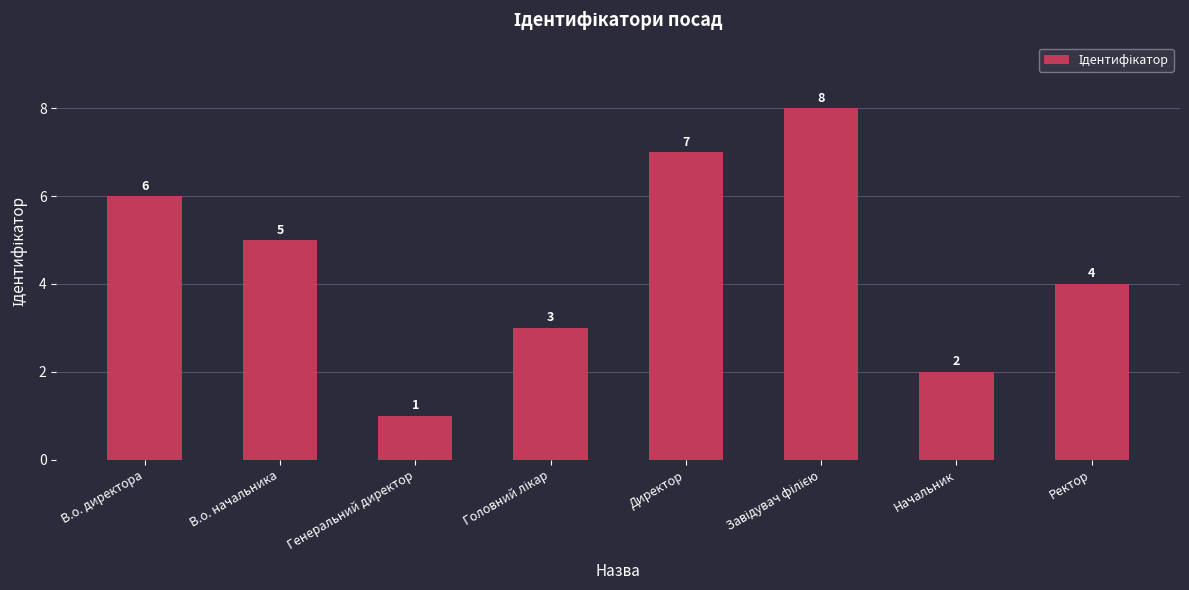

Reading right to left, transcribe all the data shown in this chart.

4	2	8	7	3	1	5	6